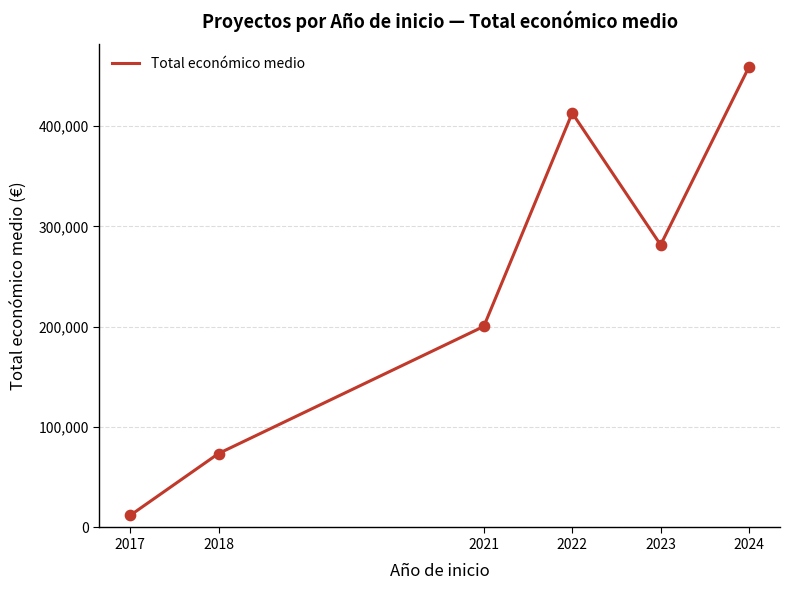

Which has a higher value, 2018 or 2024?

2024